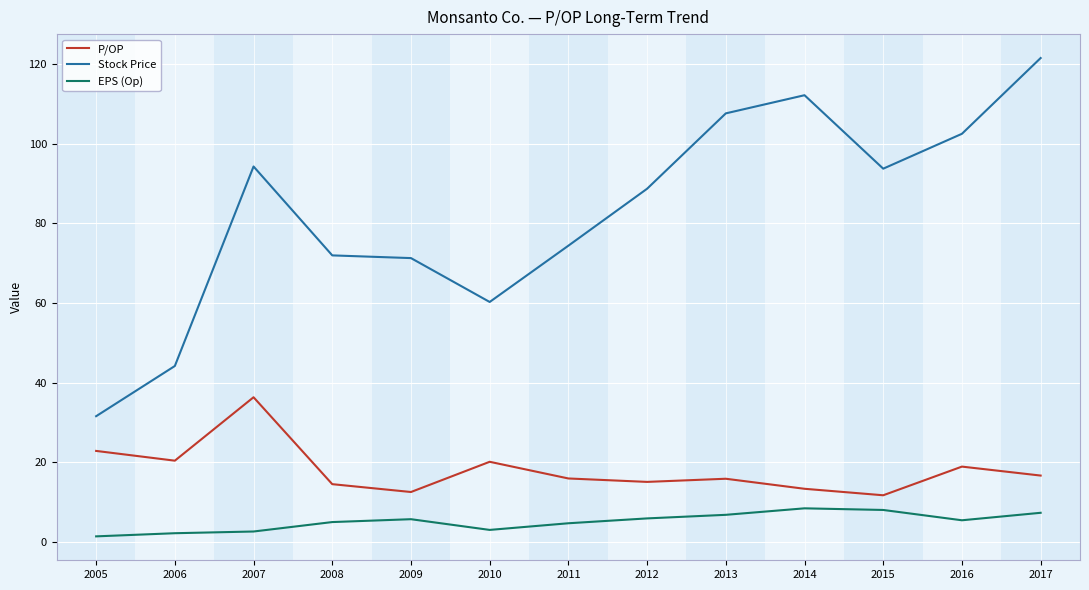

What is the difference between the maximum and minimum values in the EPS (Op) series?

7.0